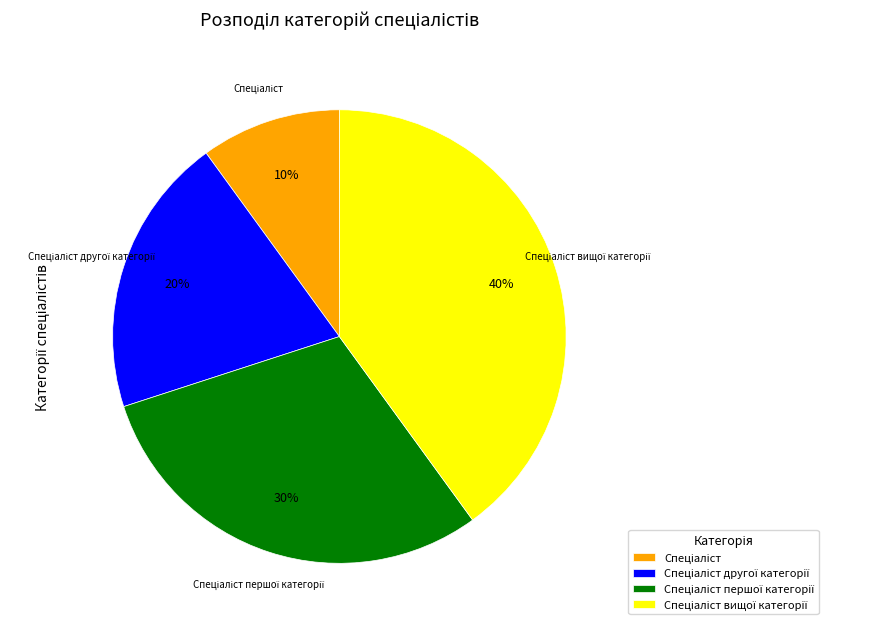

To the nearest percent, what is the average slice percentage?

25%